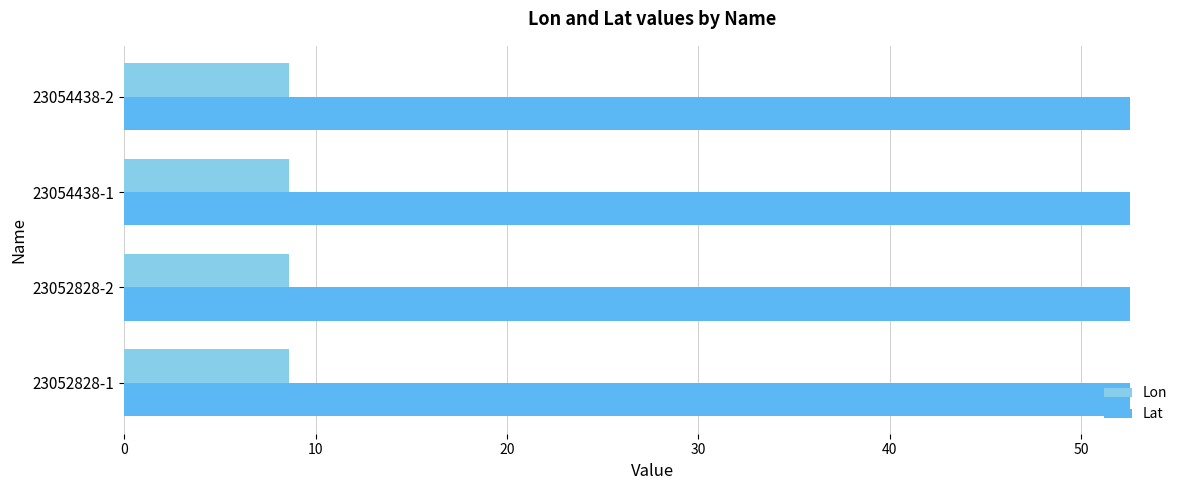

At how many categories does at least one series exceed 12?

4